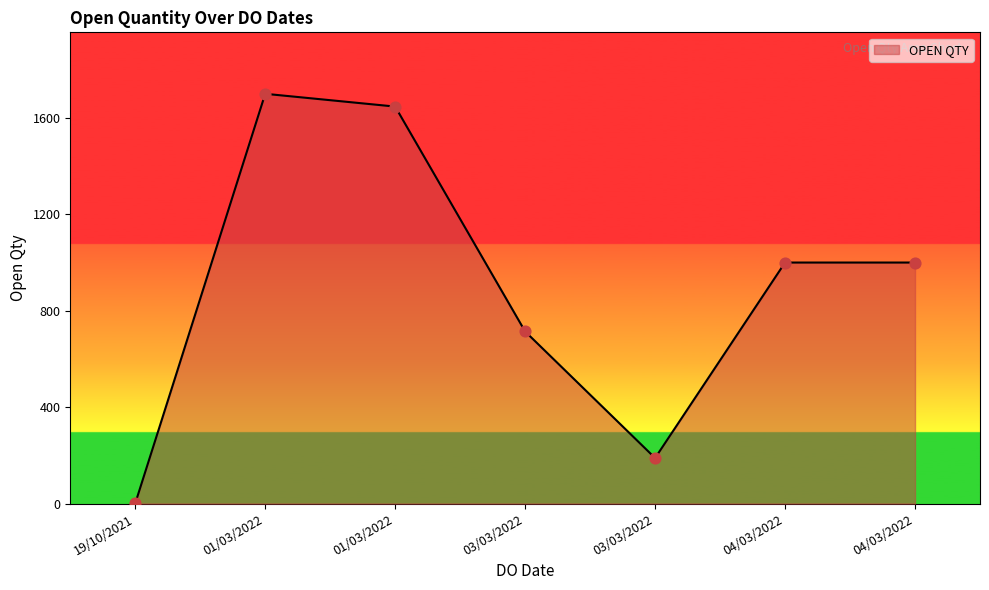

Between 04/03/2022 and 04/03/2022, which is larger?

04/03/2022